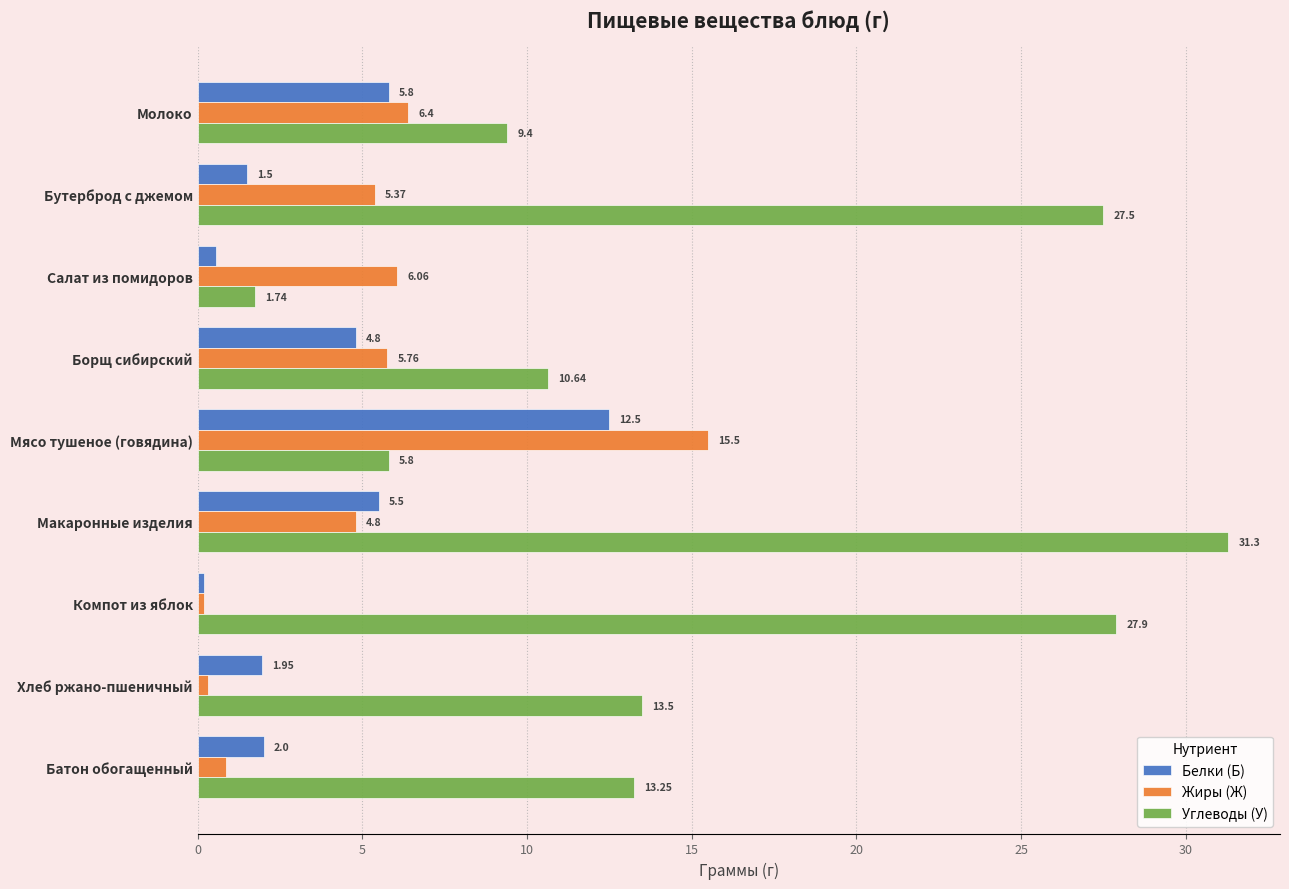

At which category is the sum across all series the highest?

Макаронные изделия